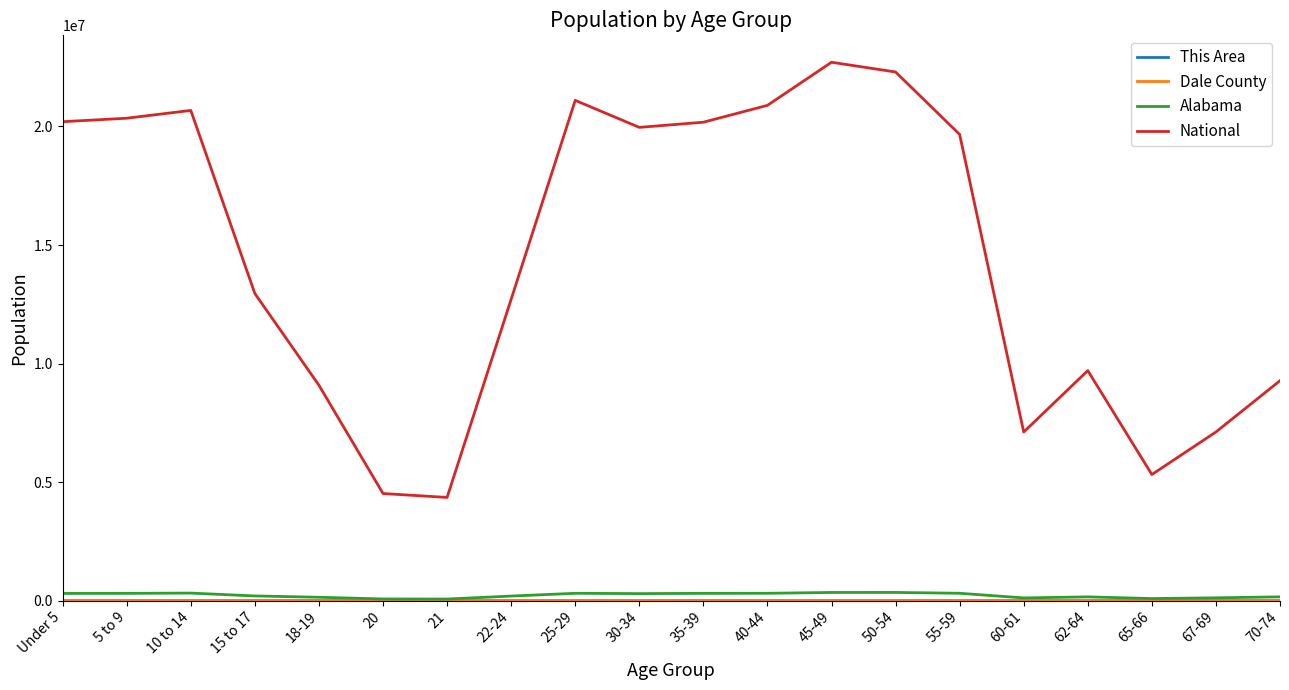

Which series has the largest range (max minus min)?

National